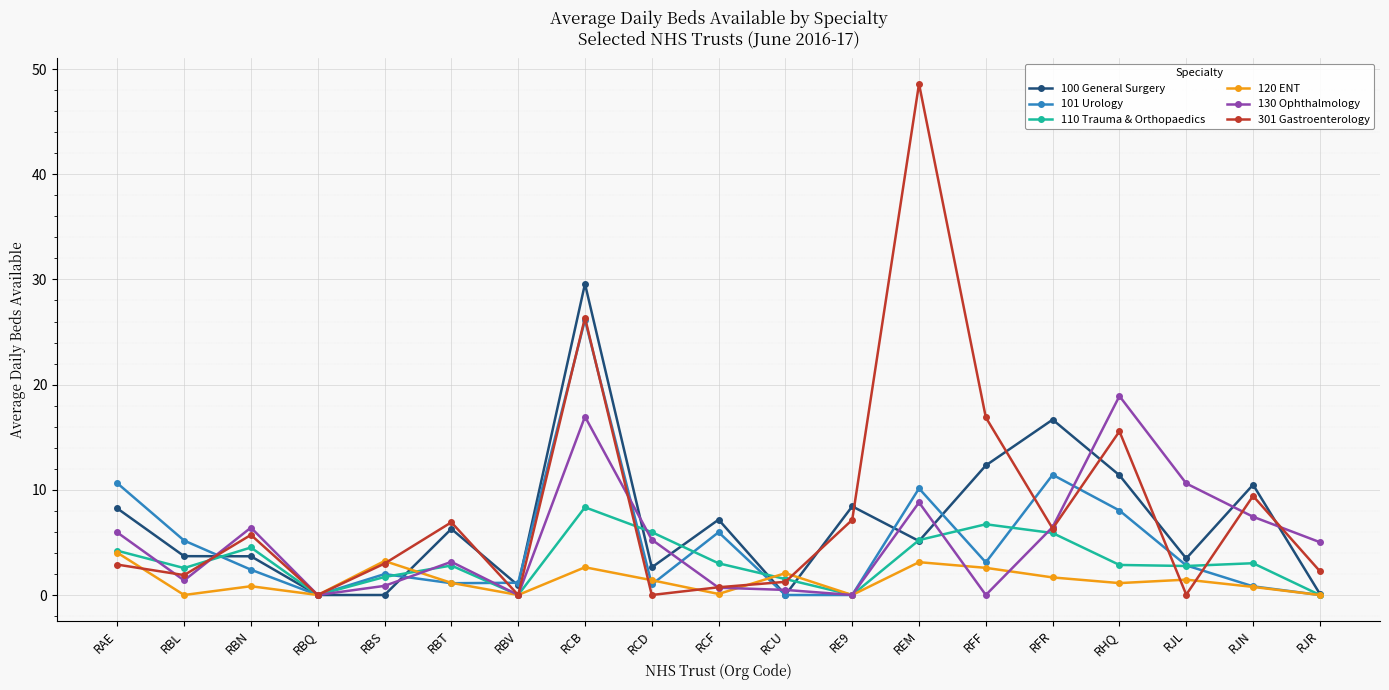

What is the label of the 12th point from the left?

RE9